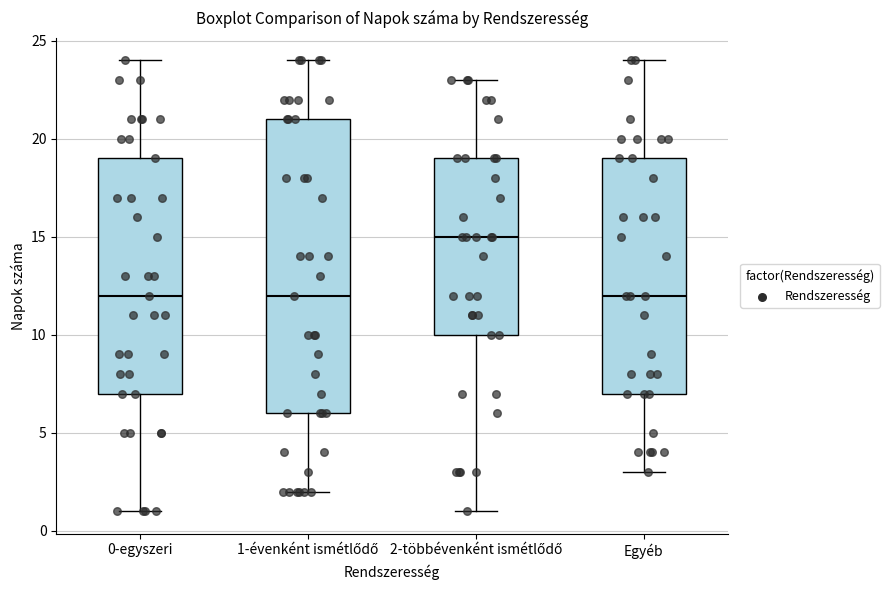

Which box's median line is the highest?

2-többévenként ismétlődő